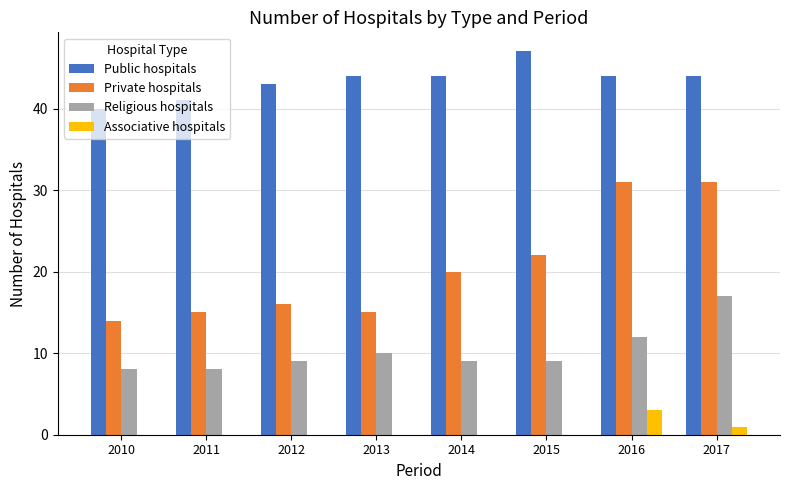

What are all the series names shown in the legend?

Public hospitals, Private hospitals, Religious hospitals, Associative hospitals